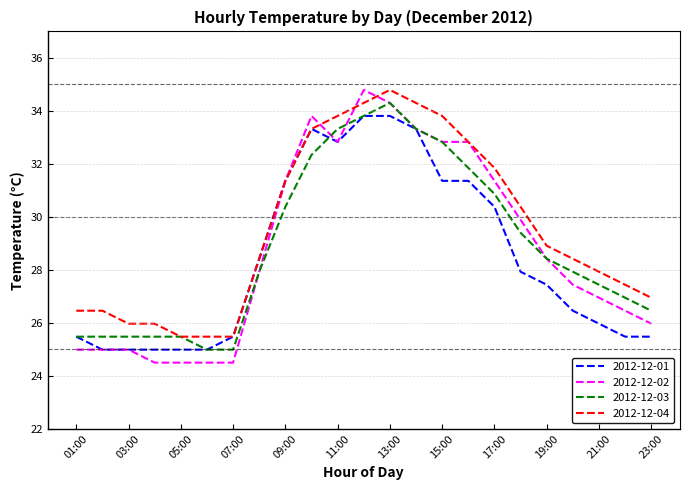

What are all the series names shown in the legend?

2012-12-01, 2012-12-02, 2012-12-03, 2012-12-04